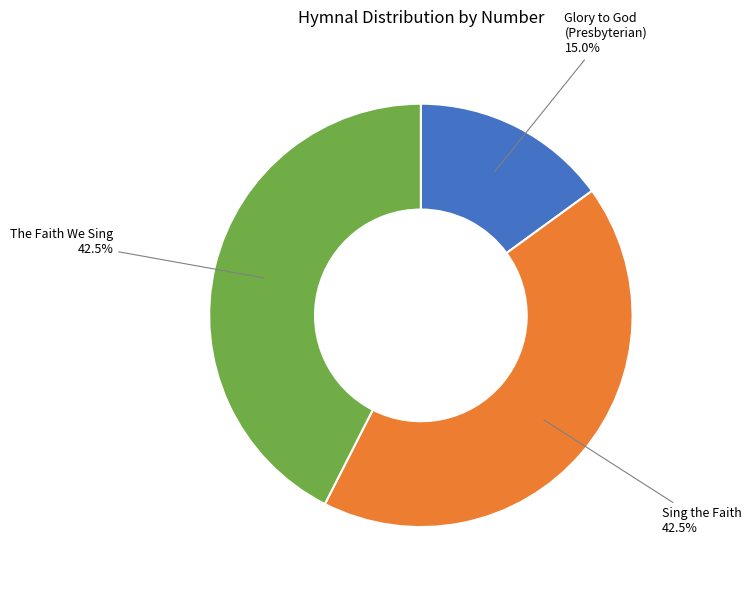

Does any single category account for the majority?

No